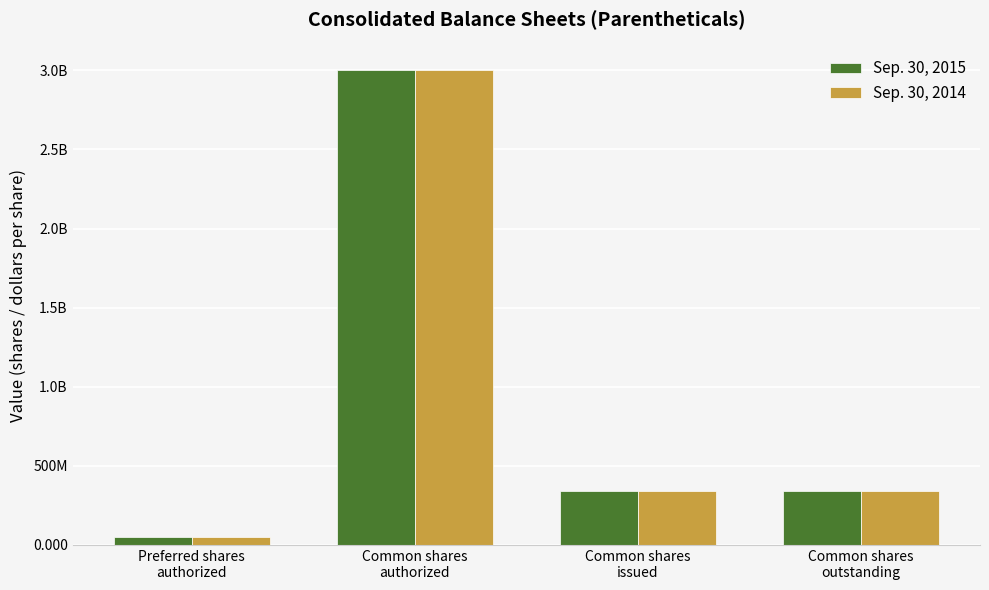

What is the label of the 1st bar from the right?

Common shares
outstanding